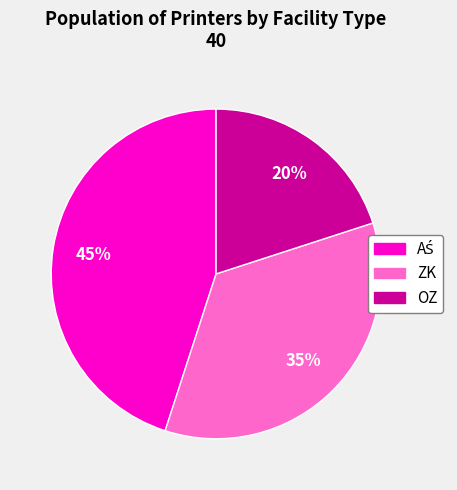

To the nearest percent, what is the combined percentage of OZ and ZK?

55%